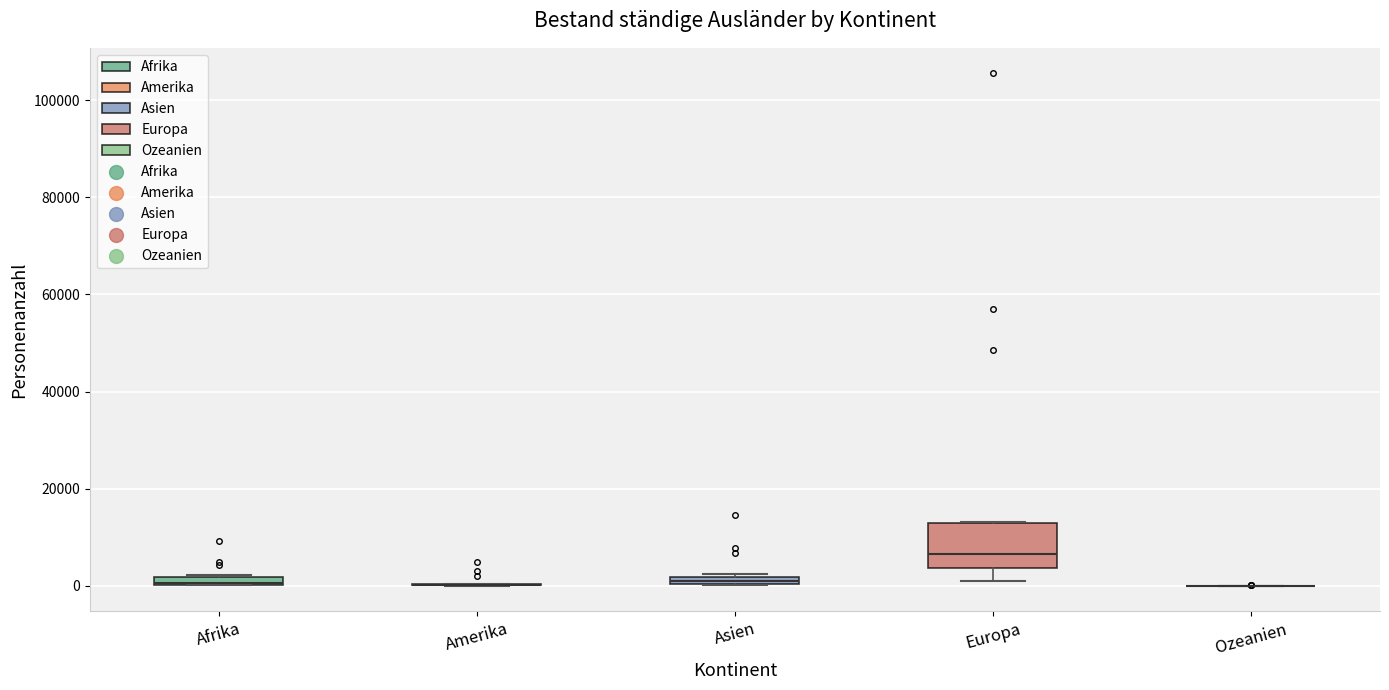

Where is the lower edge of the box for Asien on the y-axis? The values are not printed on the chart, so give them approximately, as read against the axis.

0